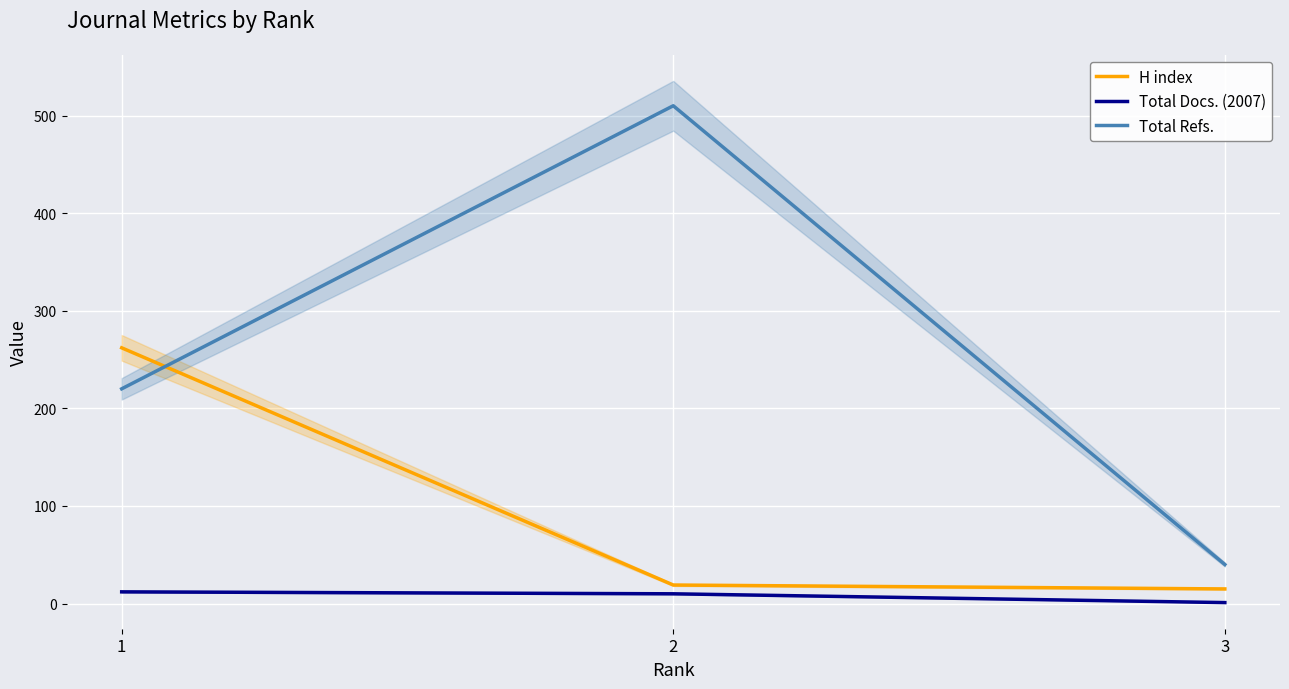

List the series in order of their overall mean, highest first.

Total Refs., H index, Total Docs. (2007)